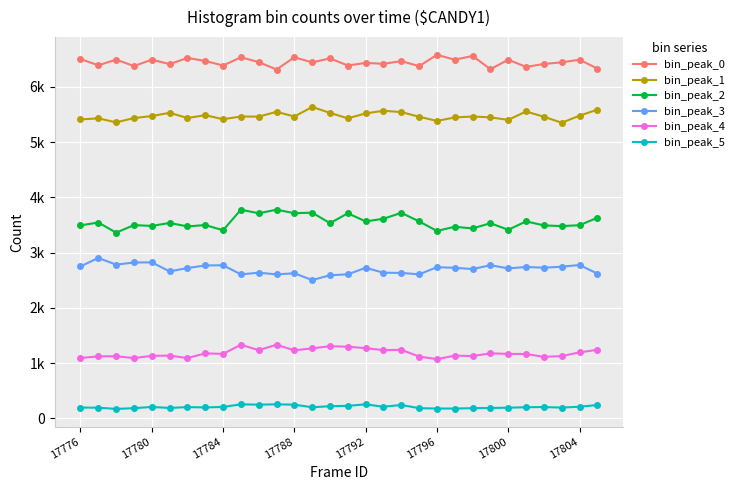

True or false: bin_peak_0 has more than 1 interior local peaks.

True